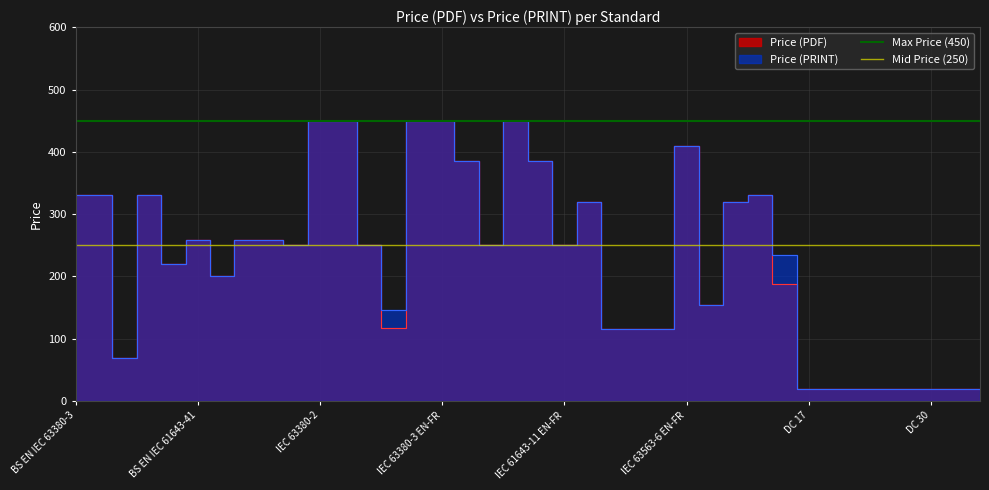

What is the sum of all Max Price (450) values?

900